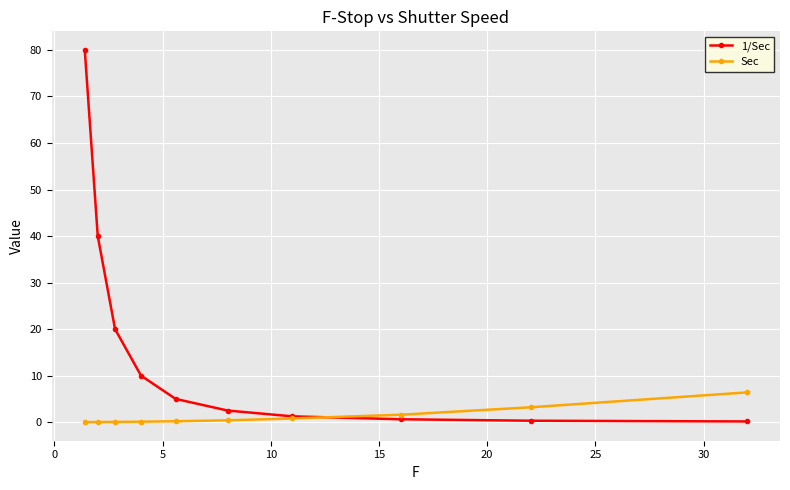

What is the difference between the maximum and minimum values in the 1/Sec series?

79.8